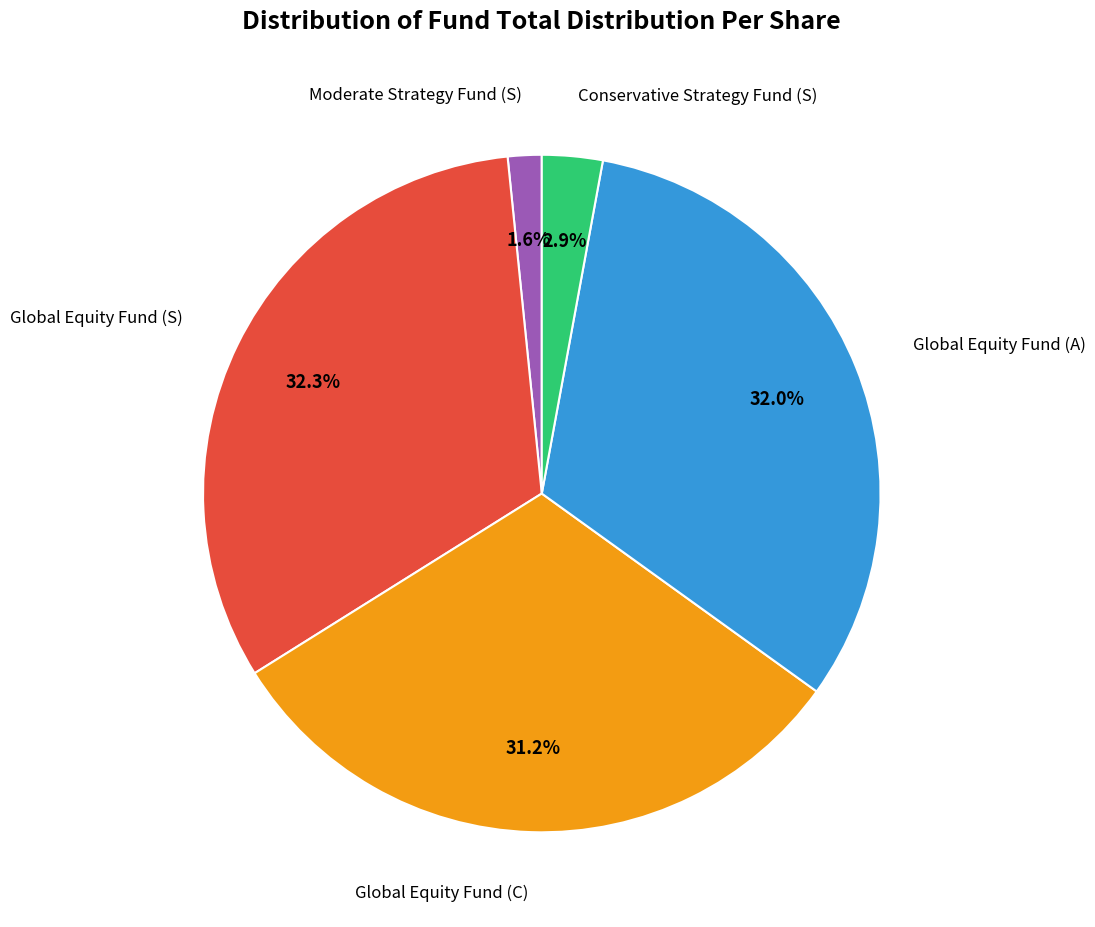

How many slices are in this pie chart?

5